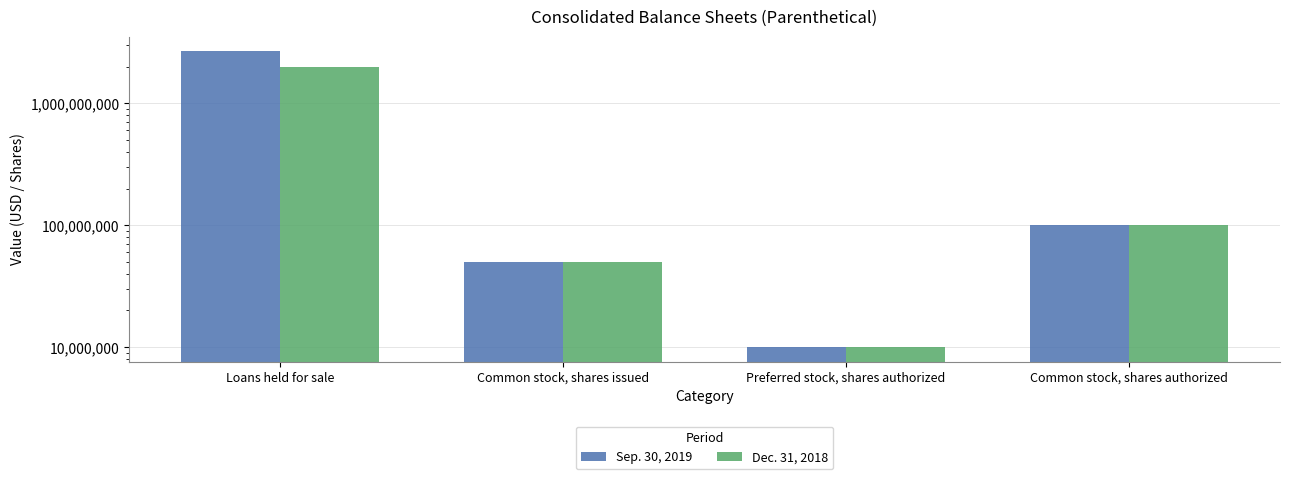

True or false: Sep. 30, 2019 has a value of 175007805 at Common stock, shares authorized.

False